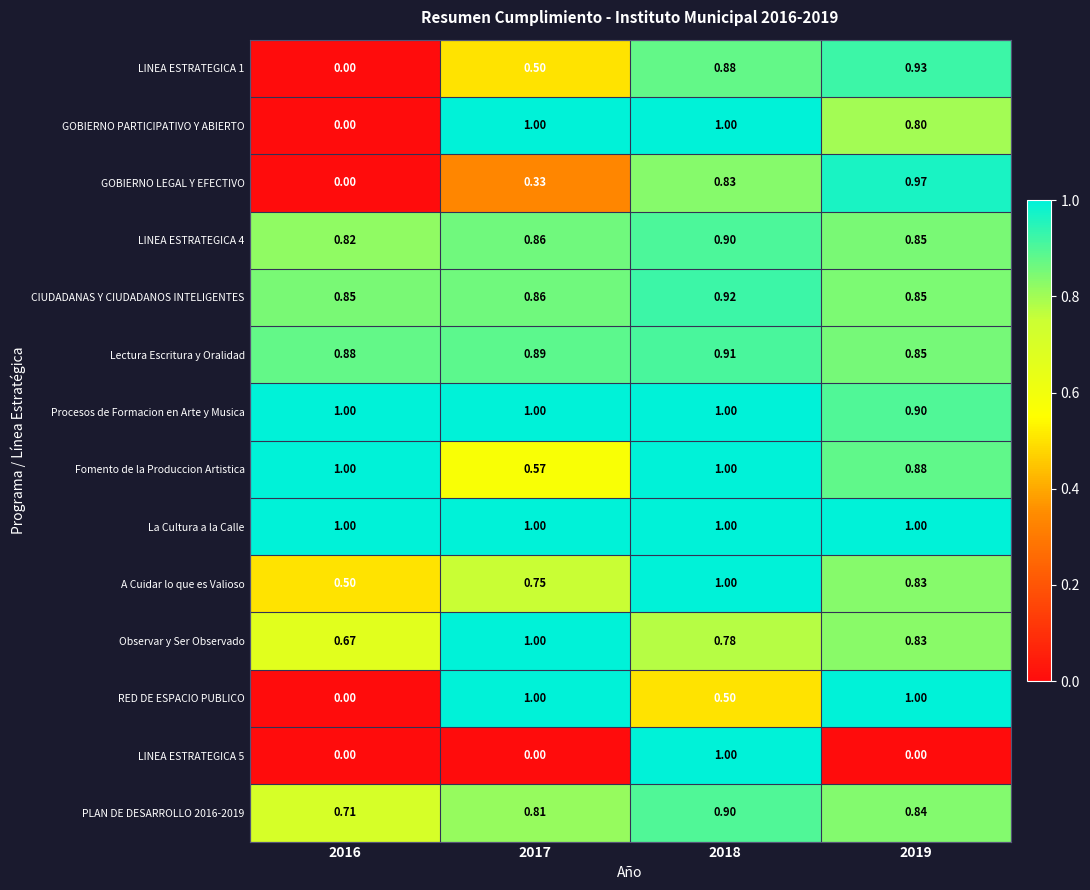

Is the value of Procesos de Formacion en Arte y Musica at 2019 greater than the value of LINEA ESTRATEGICA 1 at 2019?

No